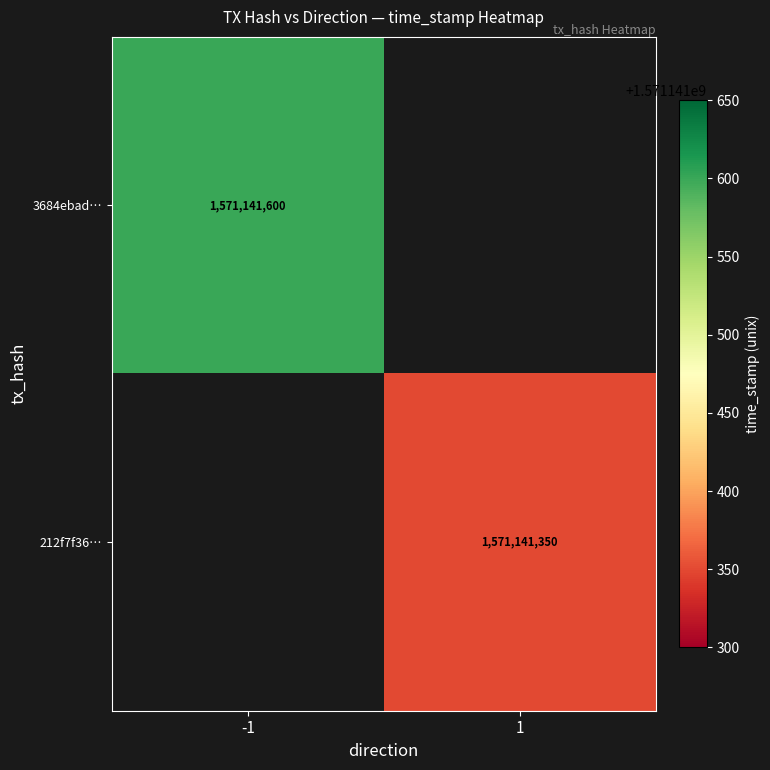

Reading right to left, what are all the values shown in this chart?

3684ebad9f94bb73a65eff39e220d9725e0e918: time_stamp=1571141600	direction=-1
212f7f3626b6101acfab69825bc10e94ffb7d4f: time_stamp=1571141350	direction=1